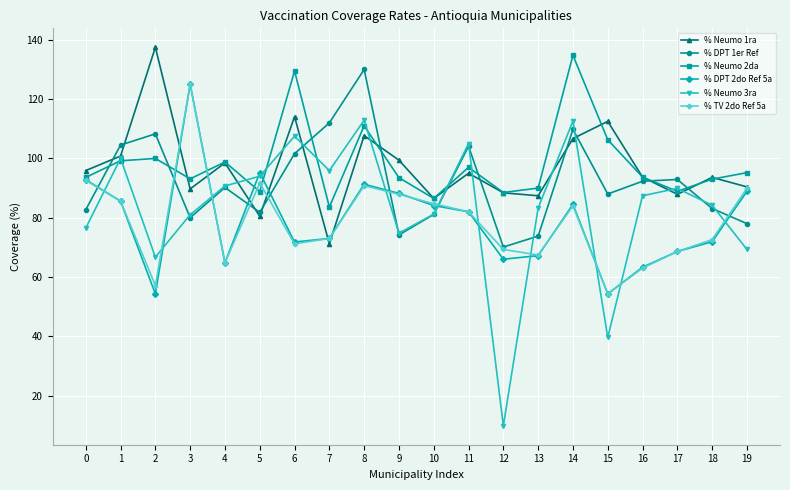

At which category is the sum across all series the highest?

8